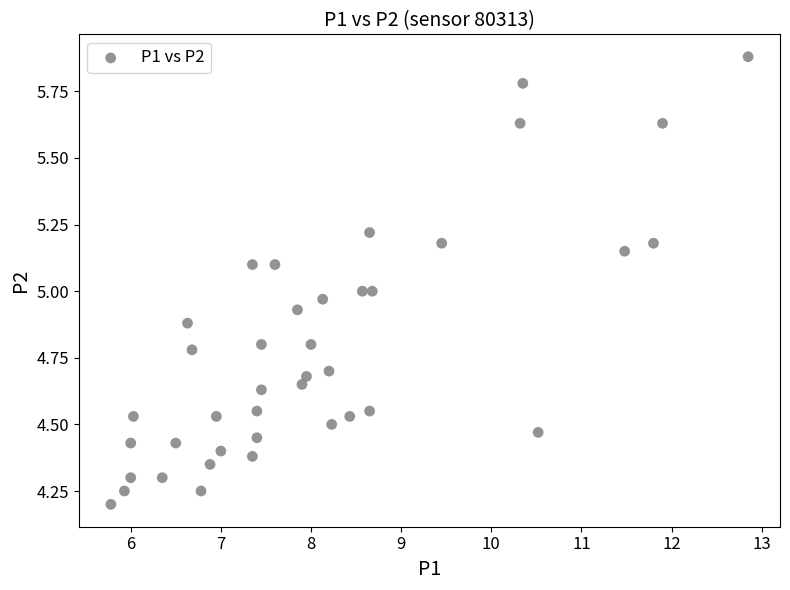

What is the range of X values (max minus min)?

7.1